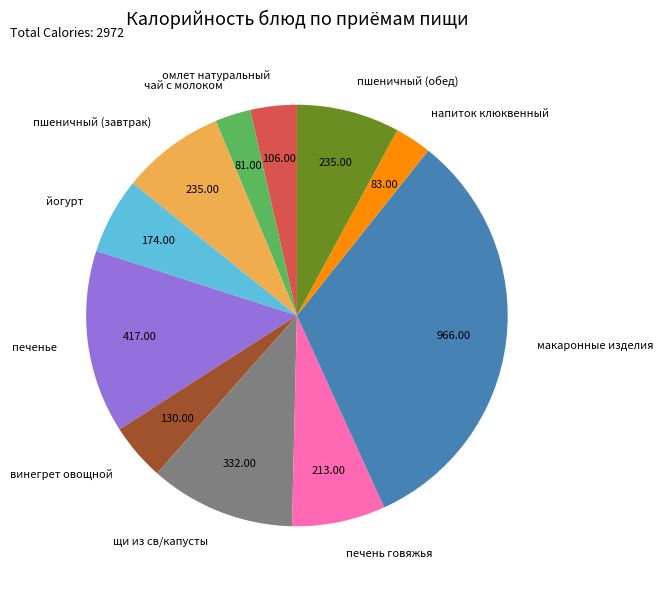

Which category has the biggest portion of the pie?

макаронные изделия